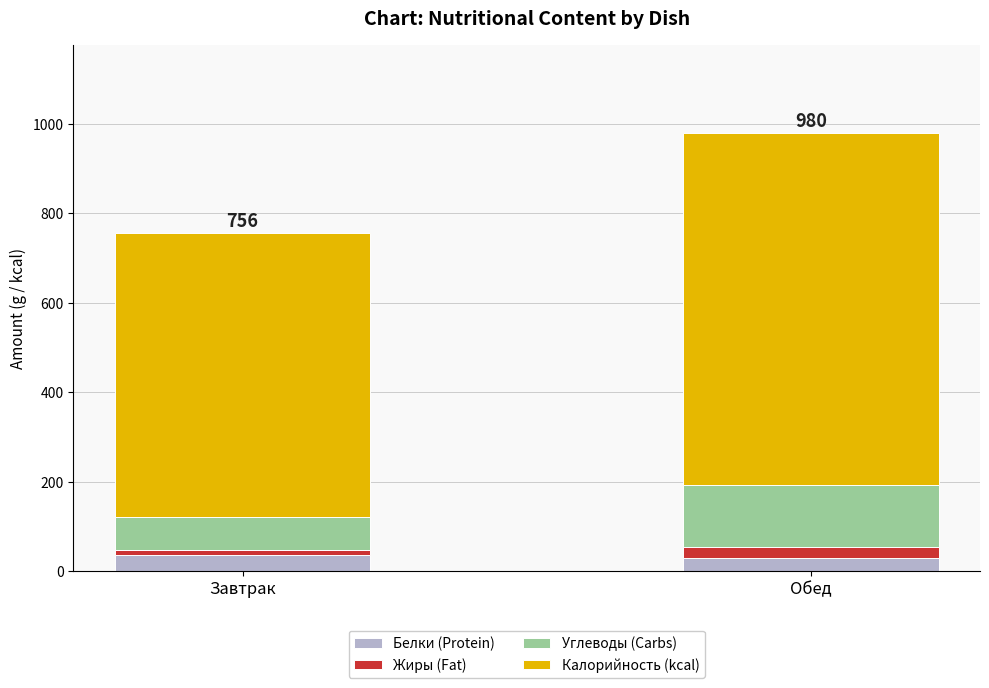

At which category is the sum across all series the highest?

Обед